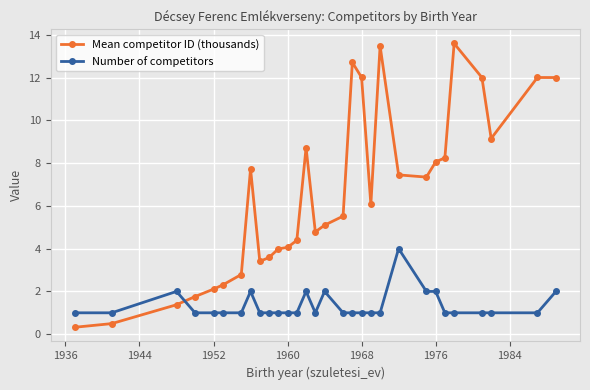

Reading left to right, transcribe all the data shown in this chart.

Mean competitor ID (thousands): 0.3	0.5	1.4	1.8	2.1	2.3	2.8	7.7	3.4	3.6	4.0	4.1	4.4	8.7	4.8	5.1	5.5	12.7	12.0	6.1	13.5	7.4	7.3	8.1	8.2	13.6	12.0	9.2	12.0	12.0
Number of competitors: 1.0	1.0	2.0	1.0	1.0	1.0	1.0	2.0	1.0	1.0	1.0	1.0	1.0	2.0	1.0	2.0	1.0	1.0	1.0	1.0	1.0	4.0	2.0	2.0	1.0	1.0	1.0	1.0	1.0	2.0